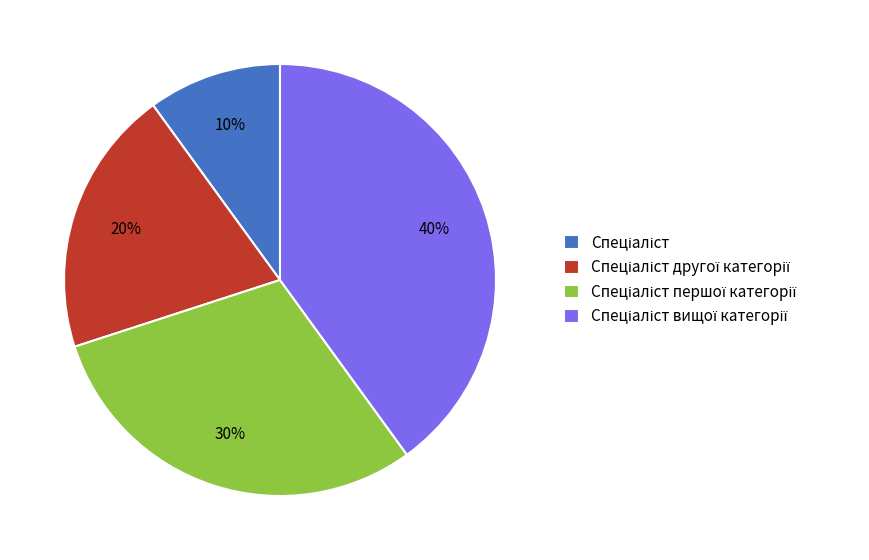

Does any single category account for the majority?

No